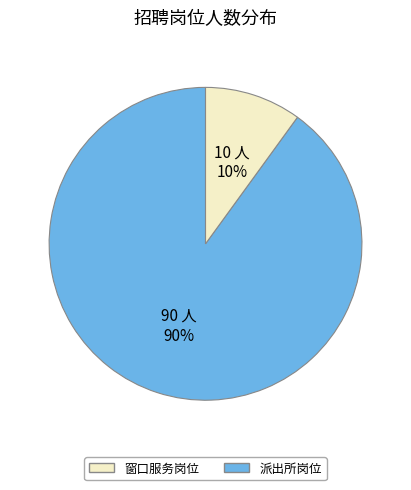

How many slices are in this pie chart?

2